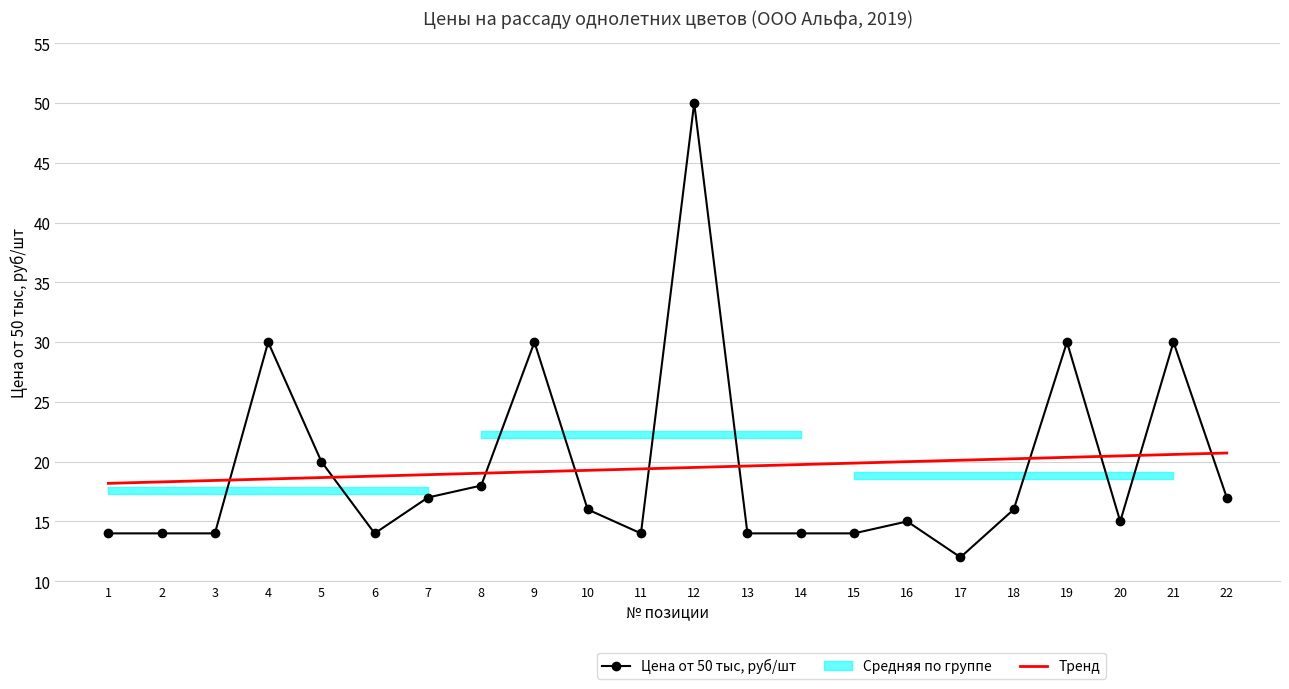

At which category is the sum across all series the highest?

12